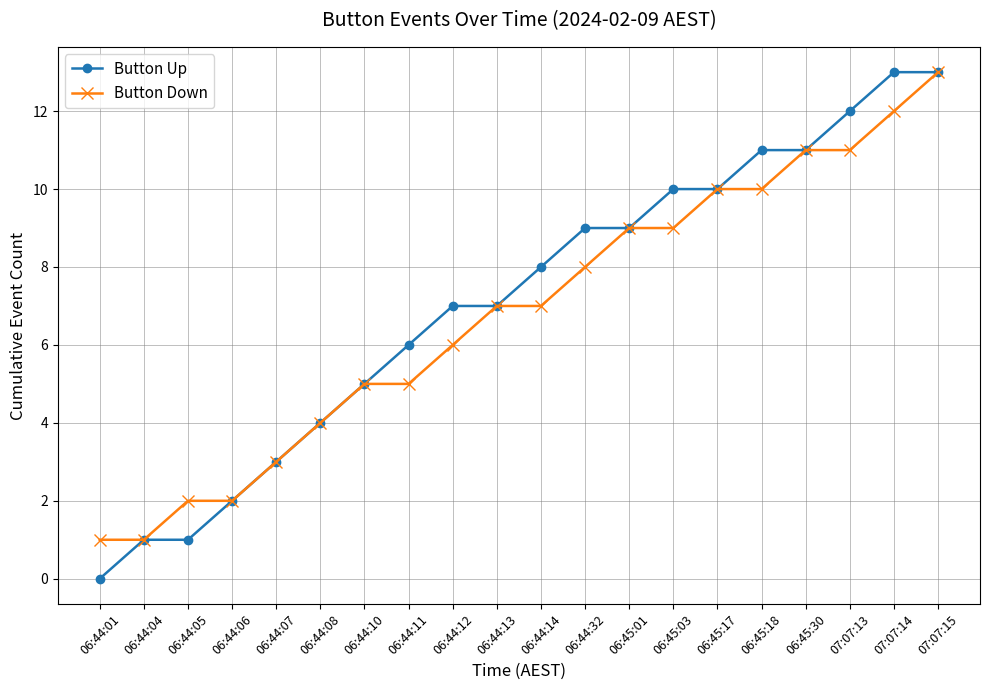

How many lines are shown in the chart?

2